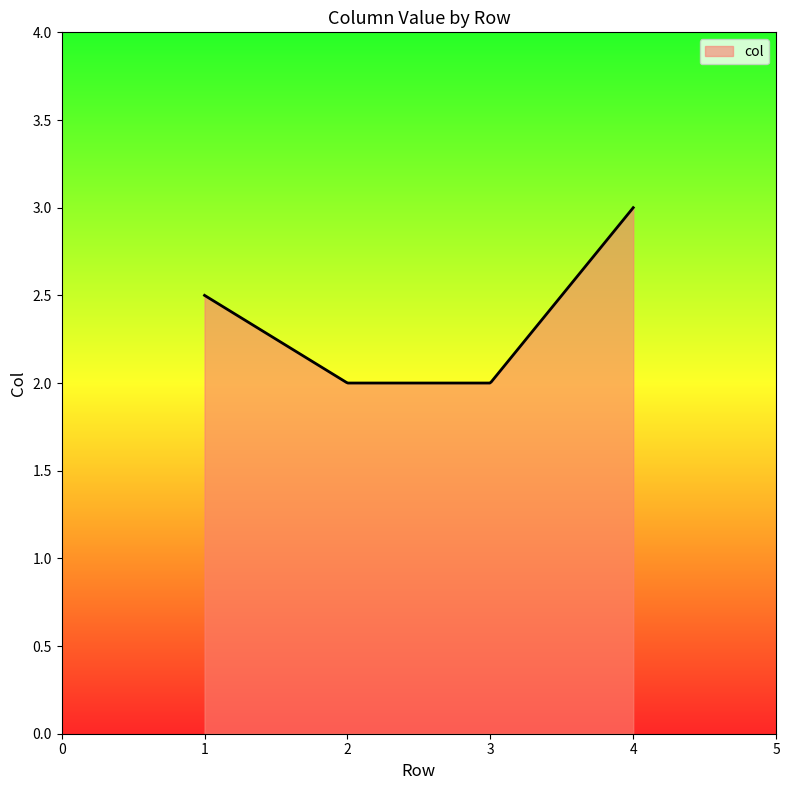

What is the difference between the maximum and minimum values?

1.0